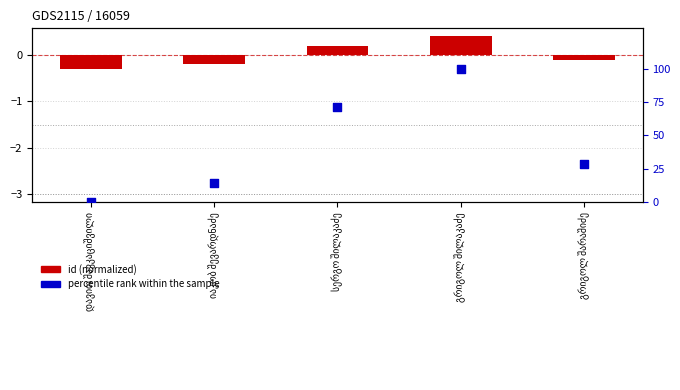

Which series has the largest total across all categories?

percentile rank within sample